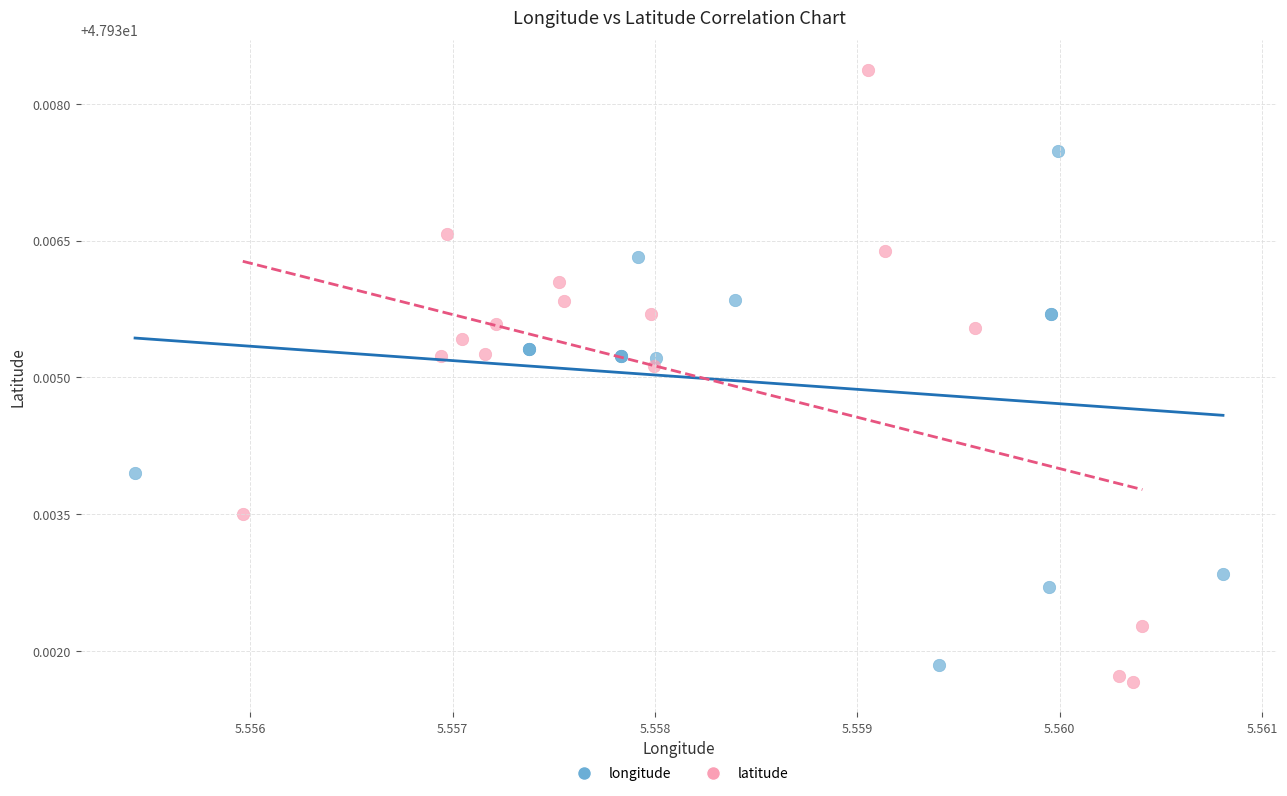

What are all the series names shown in the legend?

longitude, latitude